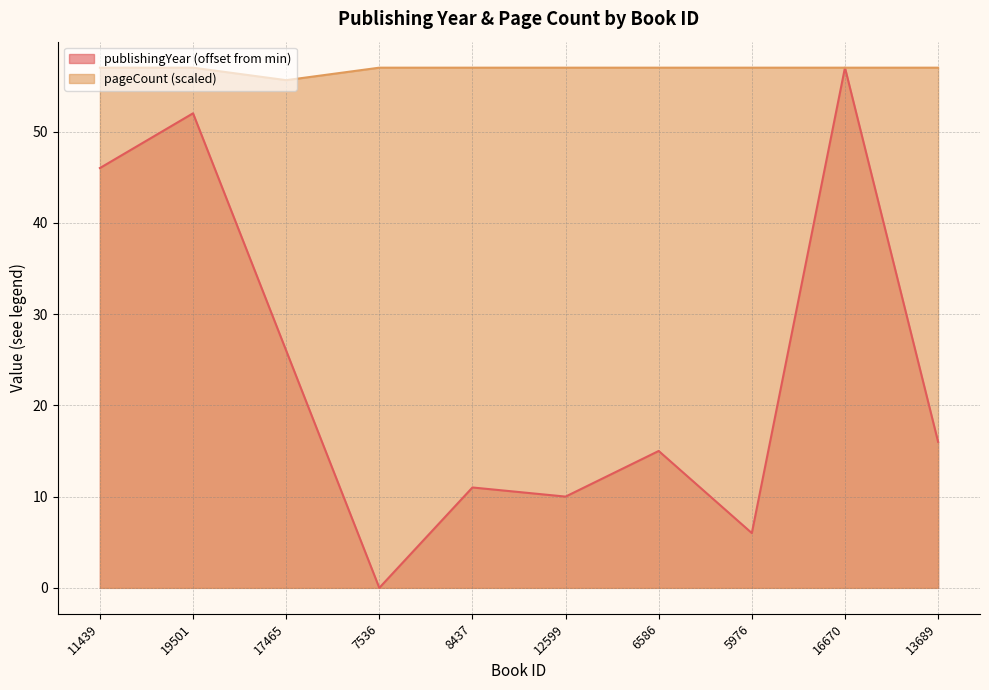

How many data points does each series have?

10